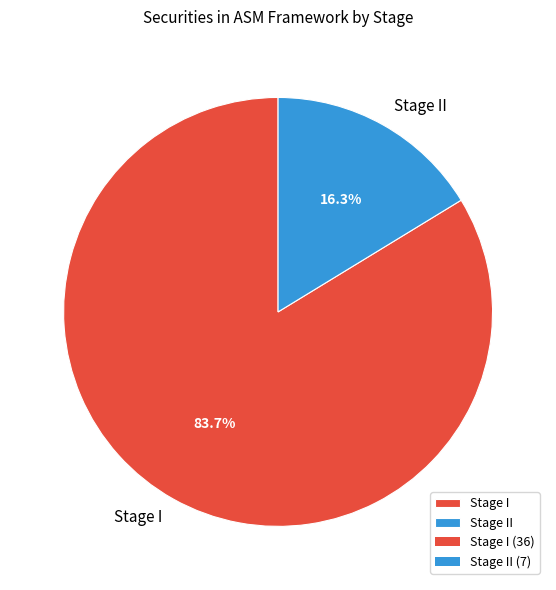

To the nearest percent, what is the difference between the largest and smallest slice percentages?

67%